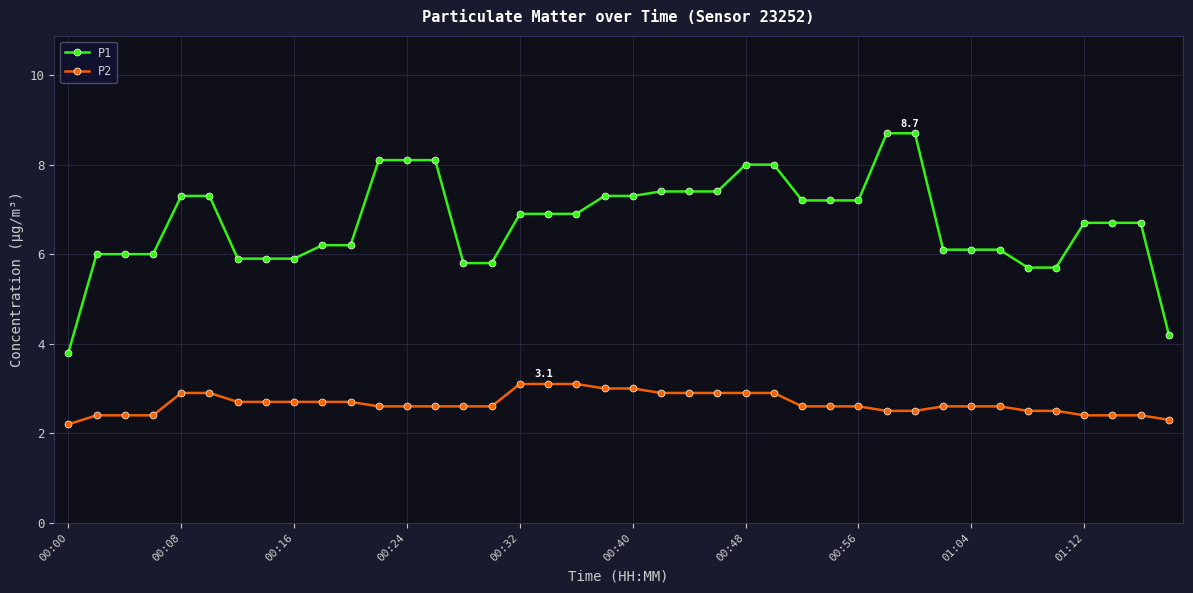

Does the chart have visible grid lines?

Yes